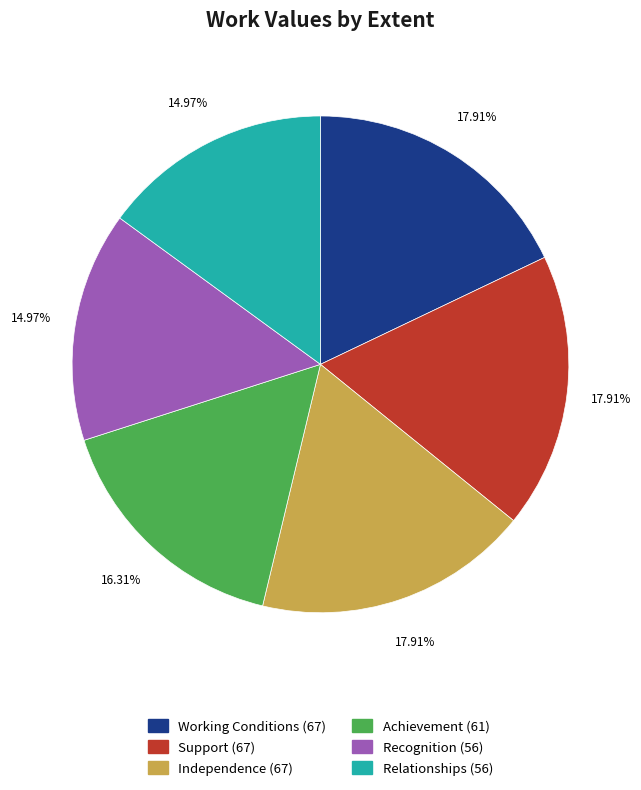

What percentage is NOT represented by Relationships?

85.0%